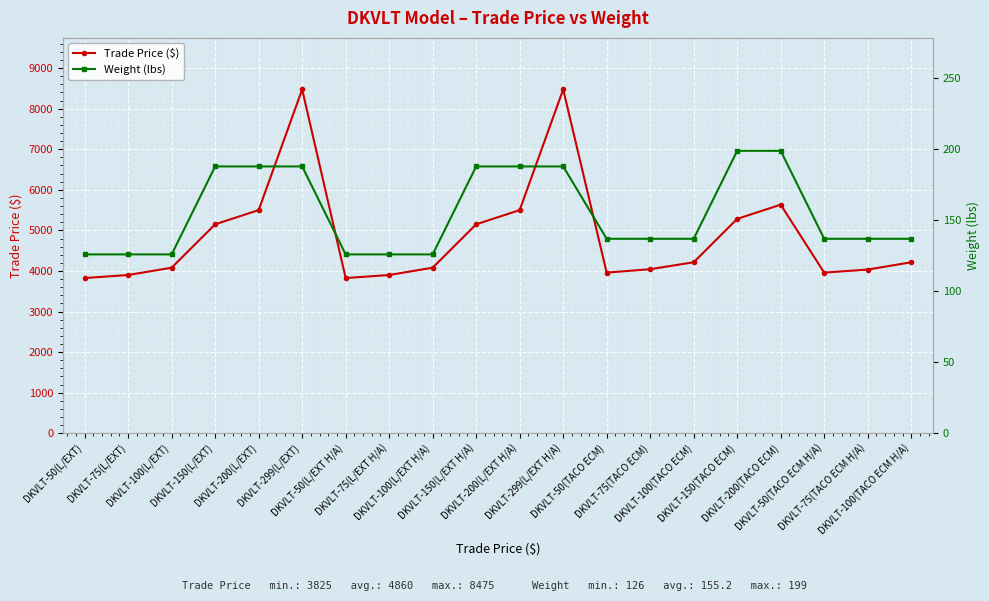

Rank the series at DKVLT-100(L/EXT H/A) from highest to lowest value.

Trade Price ($), Weight (lbs)